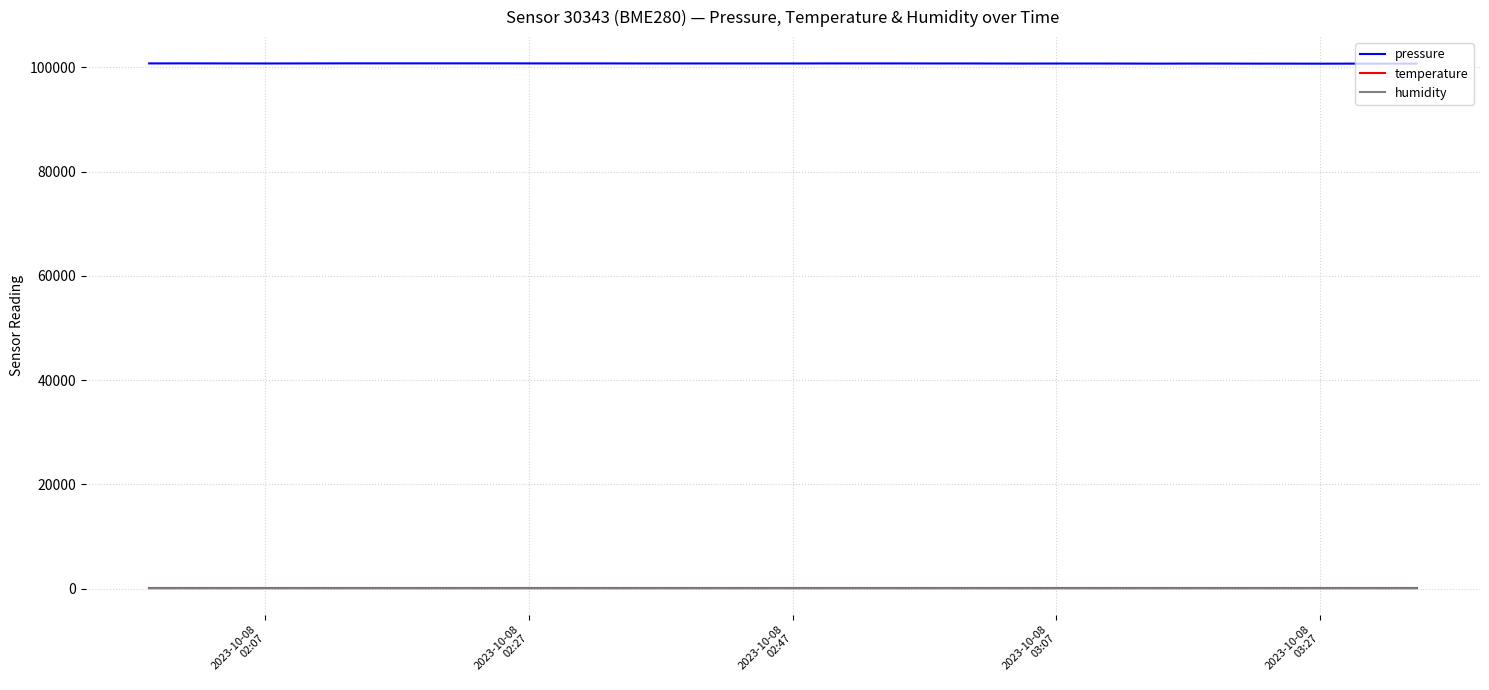

How many lines are shown in the chart?

3